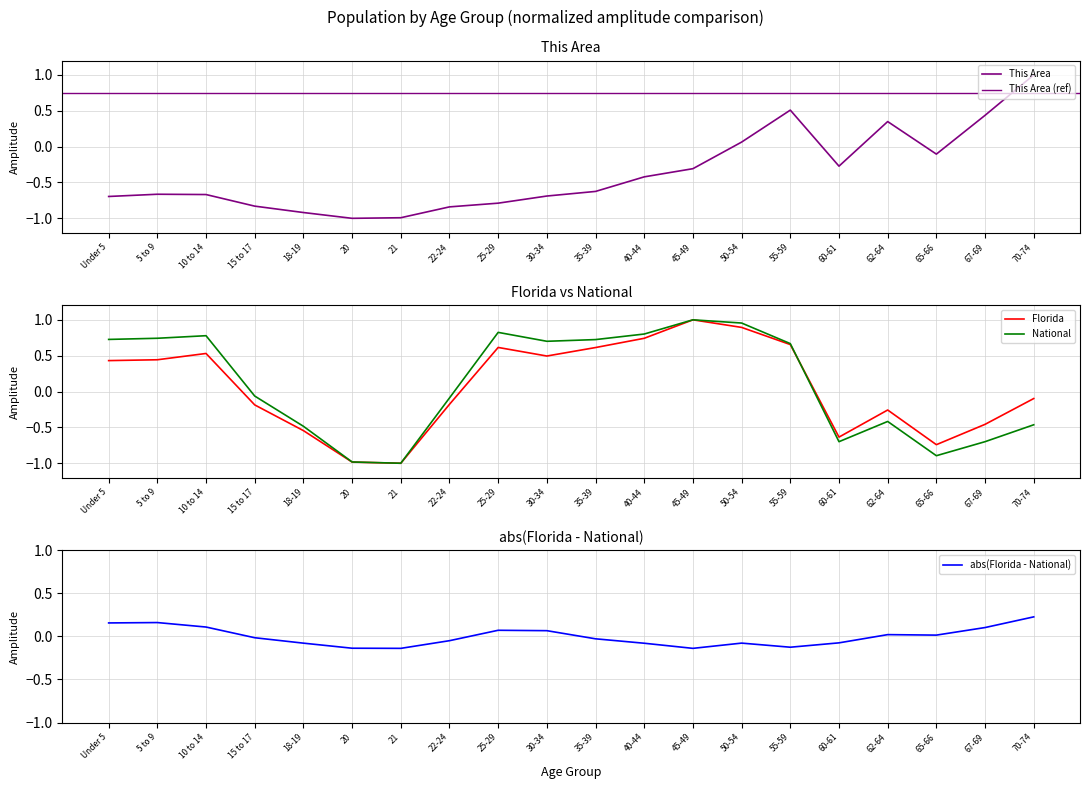

The value of National at 18-19 is -0.1. True or false?

False